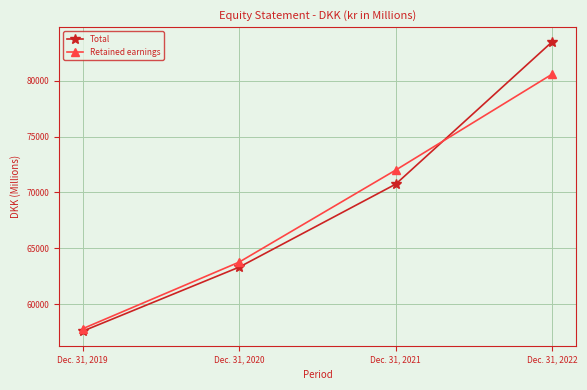

Count the number of data series in this chart.

2